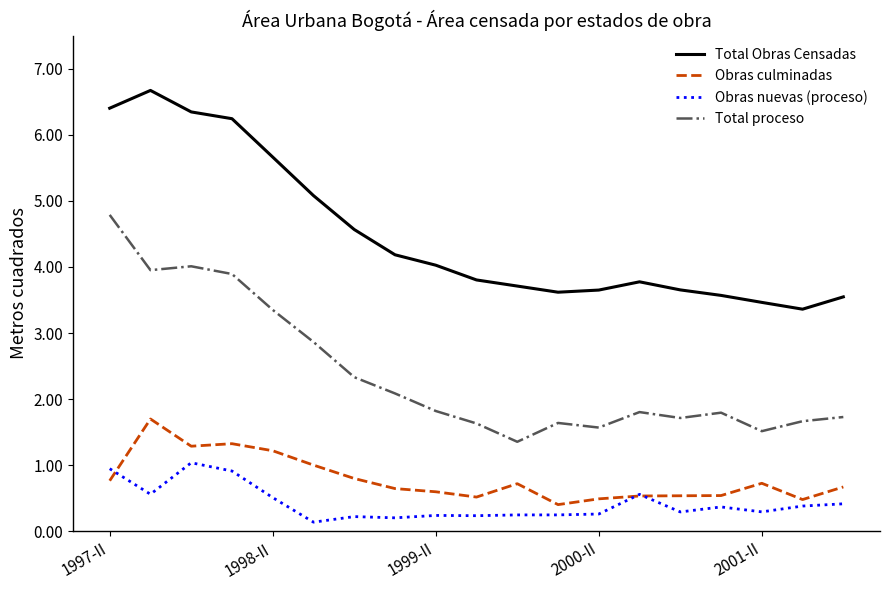

What is the minimum value for Total proceso?

1.4